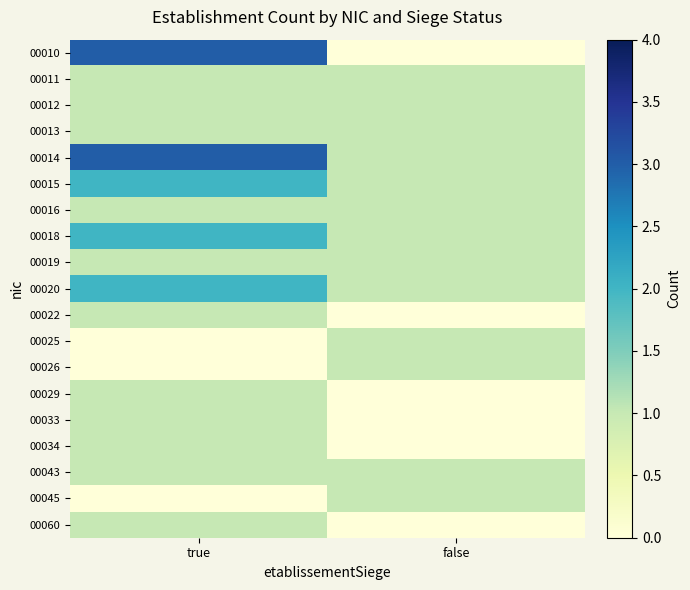

Which has a higher value, false or true?

true